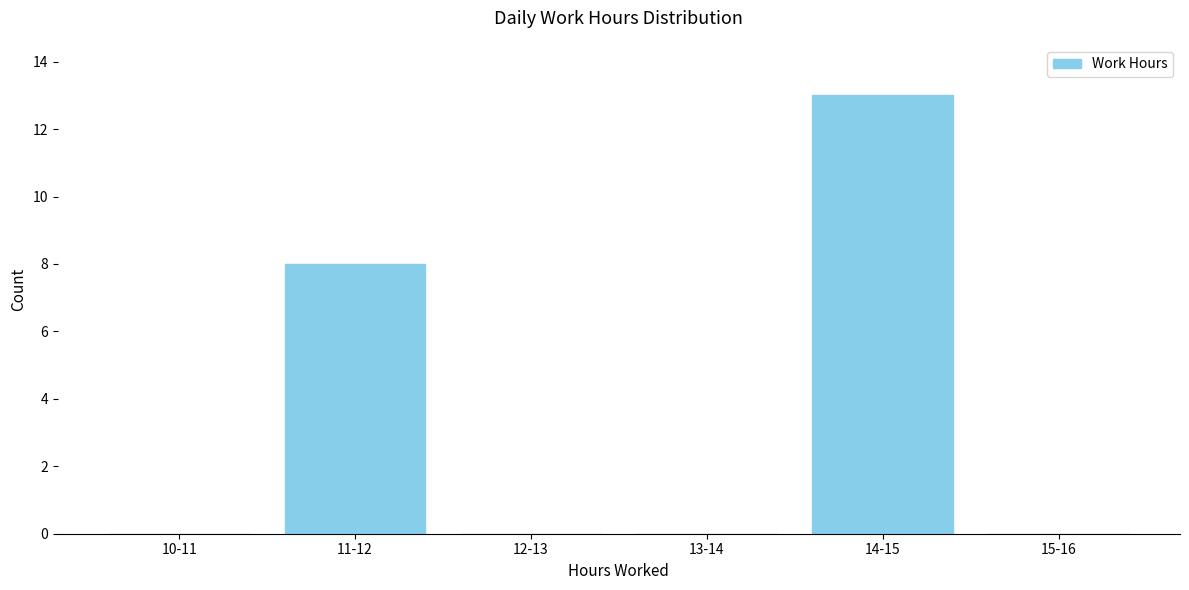

Reading right to left, what are all the values shown in this chart?

15-16=0	14-15=13	13-14=0	12-13=0	11-12=8	10-11=0